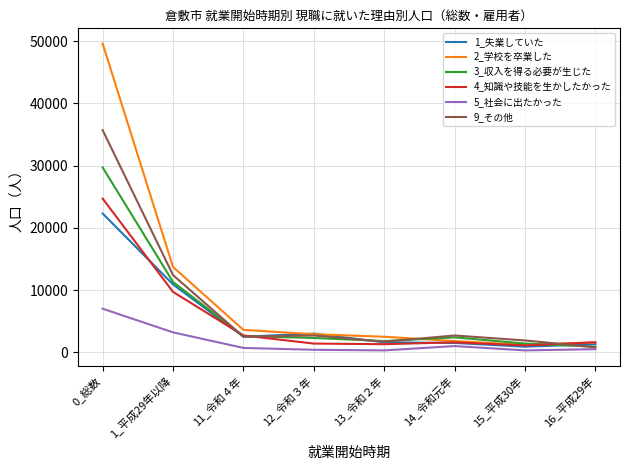

After their last crossing, which series has the higher values: 3_収入を得る必要が生じた or 2_学校を卒業した?

2_学校を卒業した